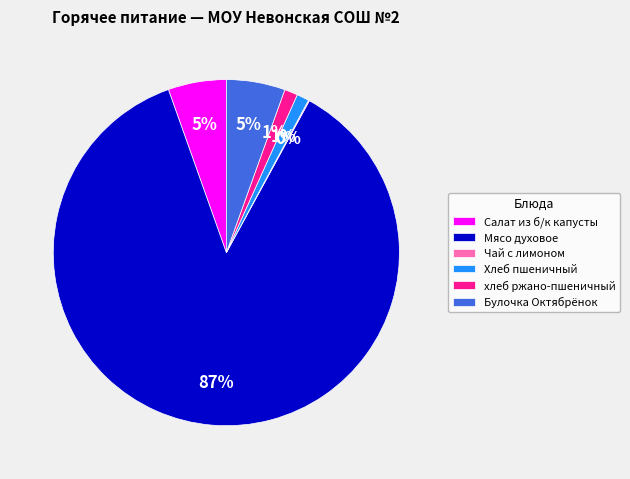

The Салат из б/к капусты slice represents 15% of the pie. True or false?

False